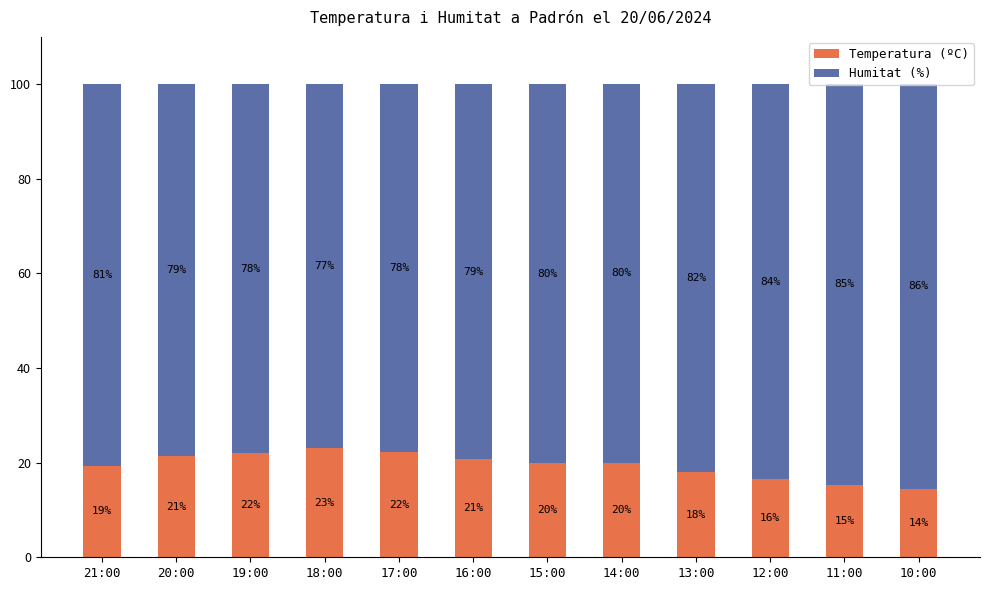

At which label does Temperatura (ºC) first exceed 20?

20:00